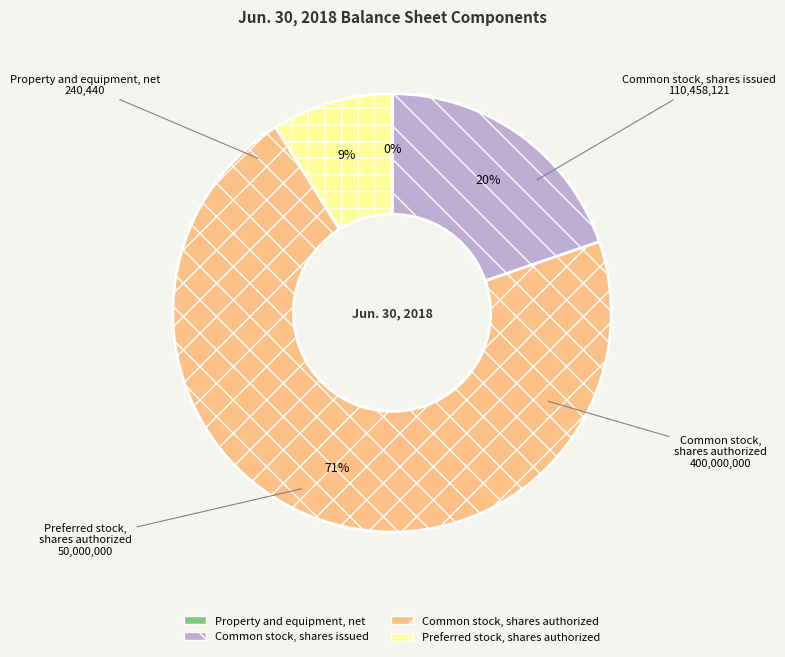

What is the ratio of the value at Common stock, shares issued to the value at Common stock, shares authorized?

0.3